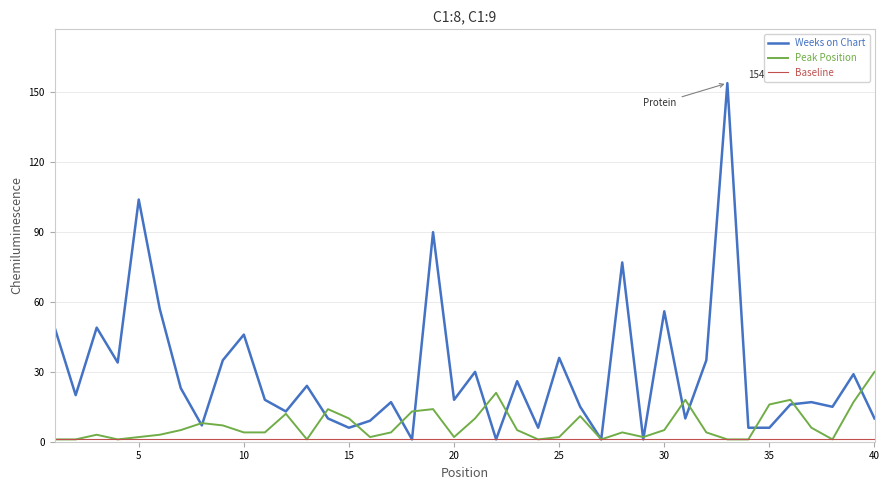

The Weeks on Chart series shows 10 at 7. True or false?

False